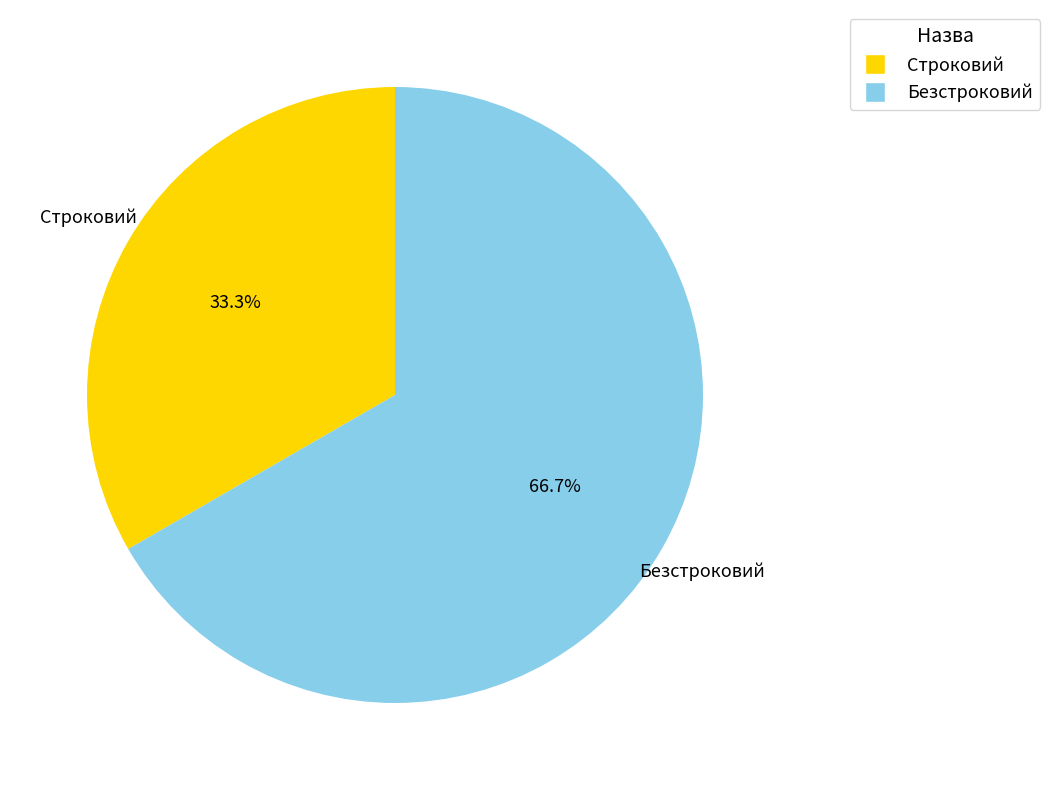

What percentage is NOT represented by Строковий?

66.7%